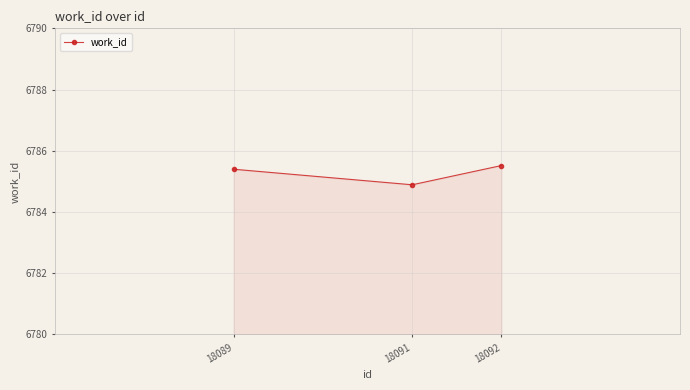

The chart shows a value of 6784.9 at 18091. True or false?

True